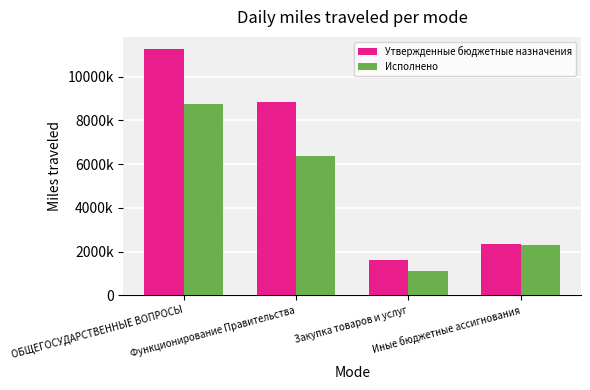

What are all the series names shown in the legend?

Утвержденные бюджетные назначения, Исполнено